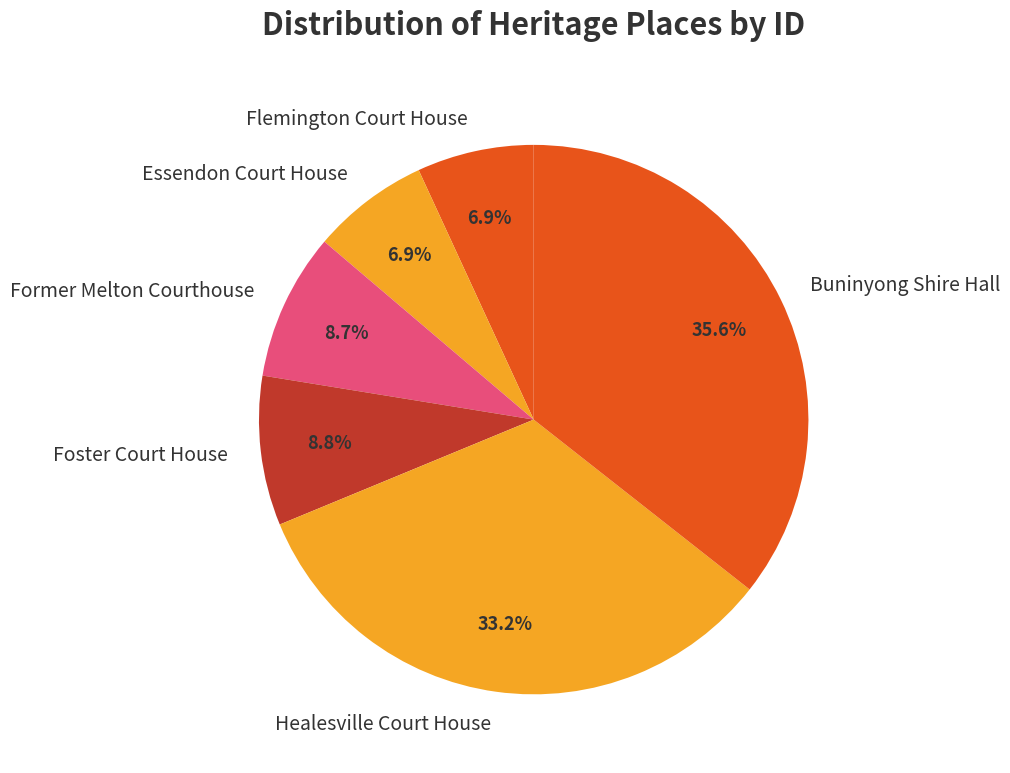

To the nearest percent, what portion does Healesville Court House represent?

33%